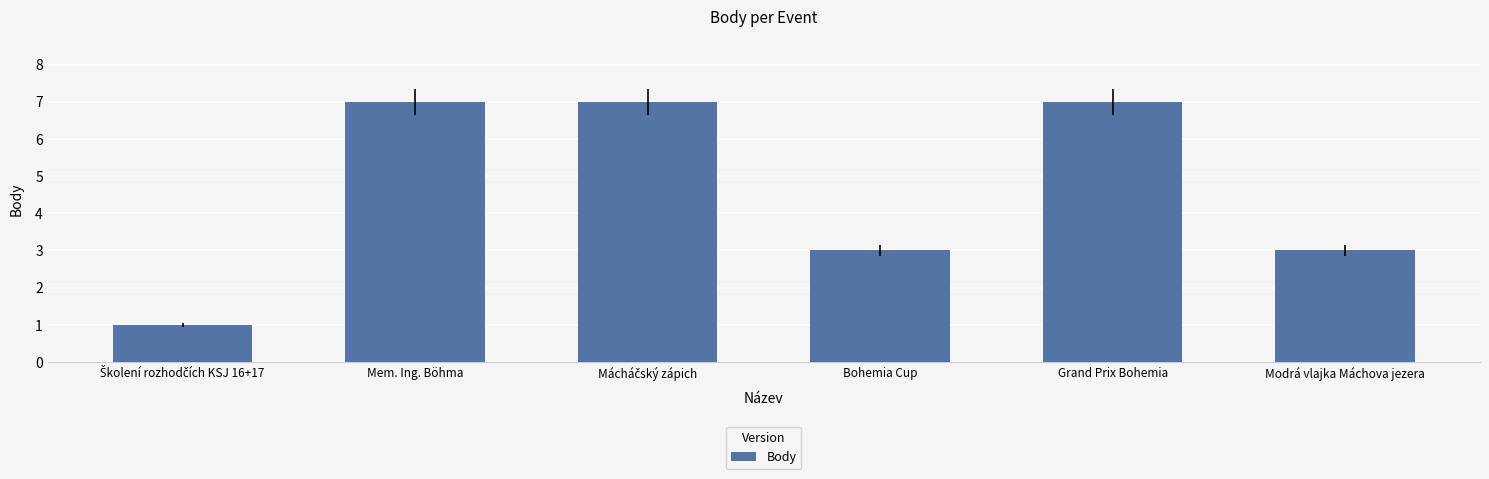

What is the change in value from Mem. Ing. Böhma to Modrá vlajka Máchova jezera?

-4